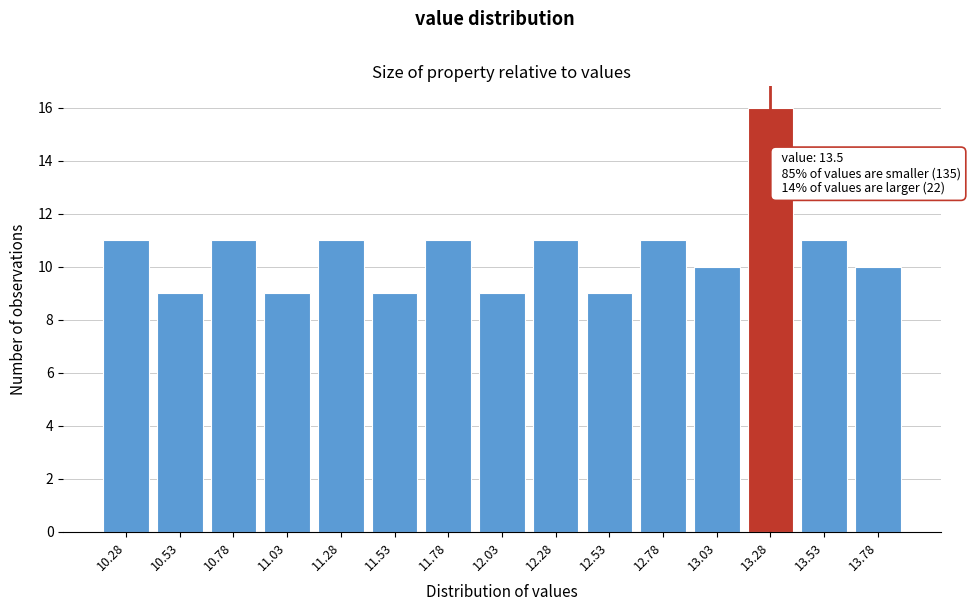

Reading right to left, what are all the values shown in this chart?

10	11	16	10	11	9	11	9	11	9	11	9	11	9	11